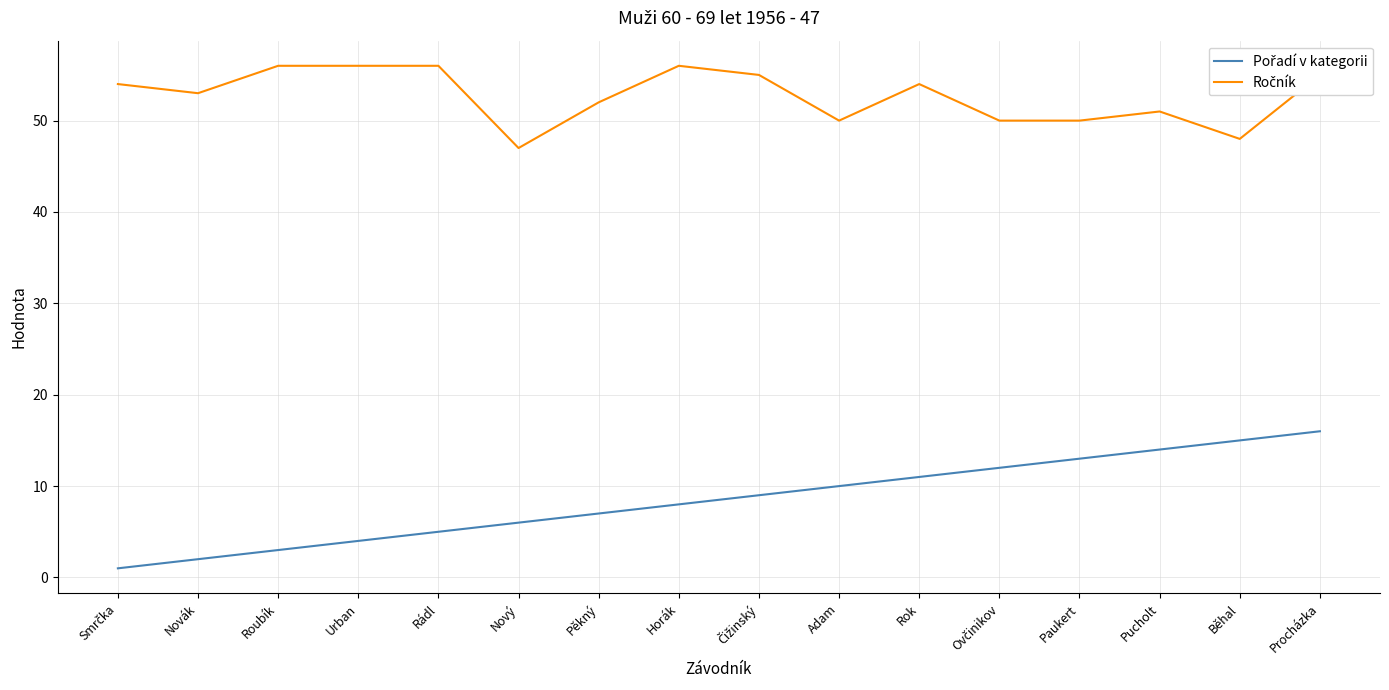

What is the maximum value shown in the chart?

56